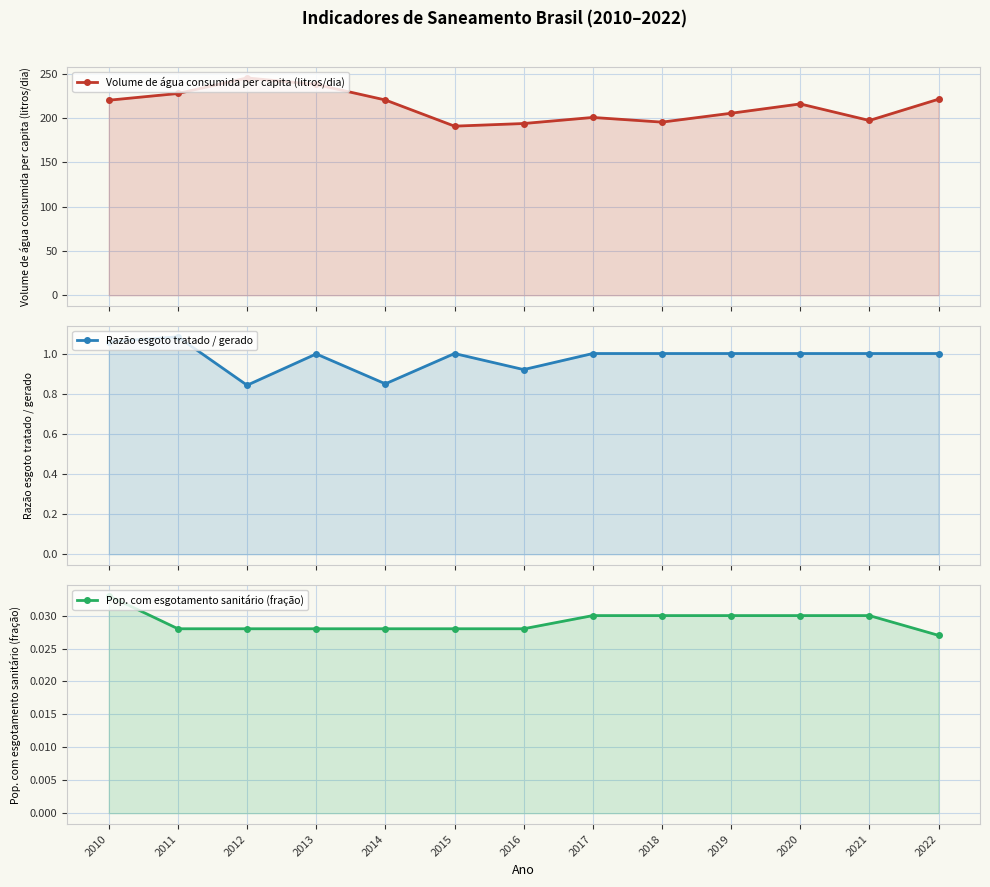

The value of Volume de água consumida per capita (litros/dia) at 2016 is 194.0. True or false?

True